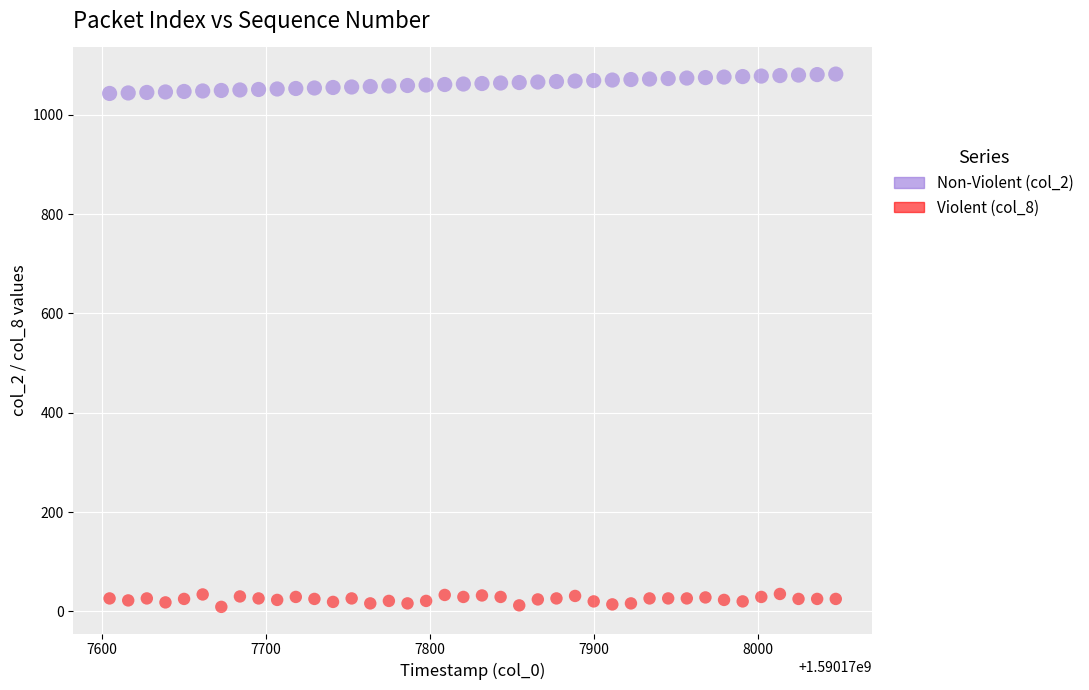

Which series contains the highest Y value?

Non-Violent (col_2)